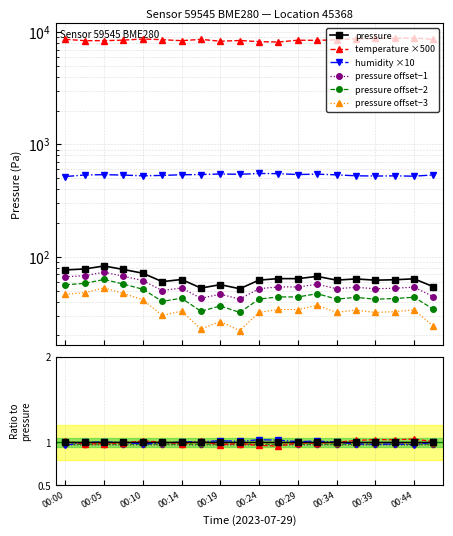

In pressure offset−3, how many points are lower than both neighbors (excluding endpoints)?

6